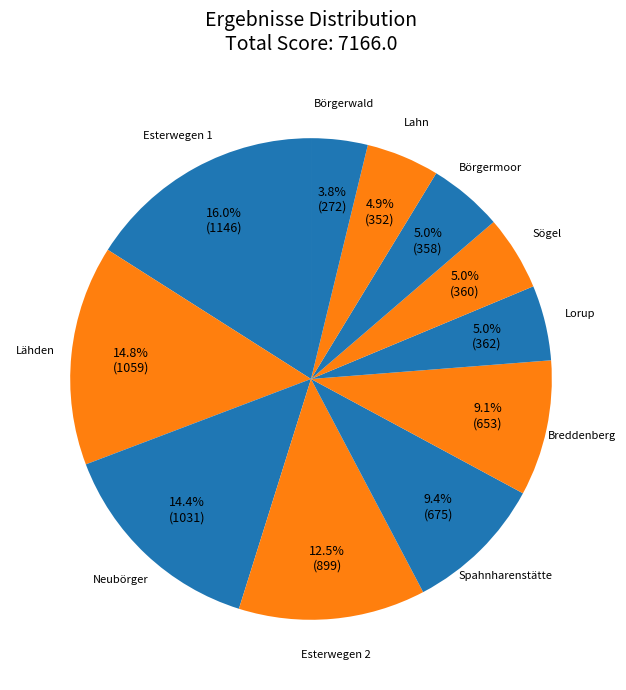

Is it true that Neubörger is 23% of the pie?

False